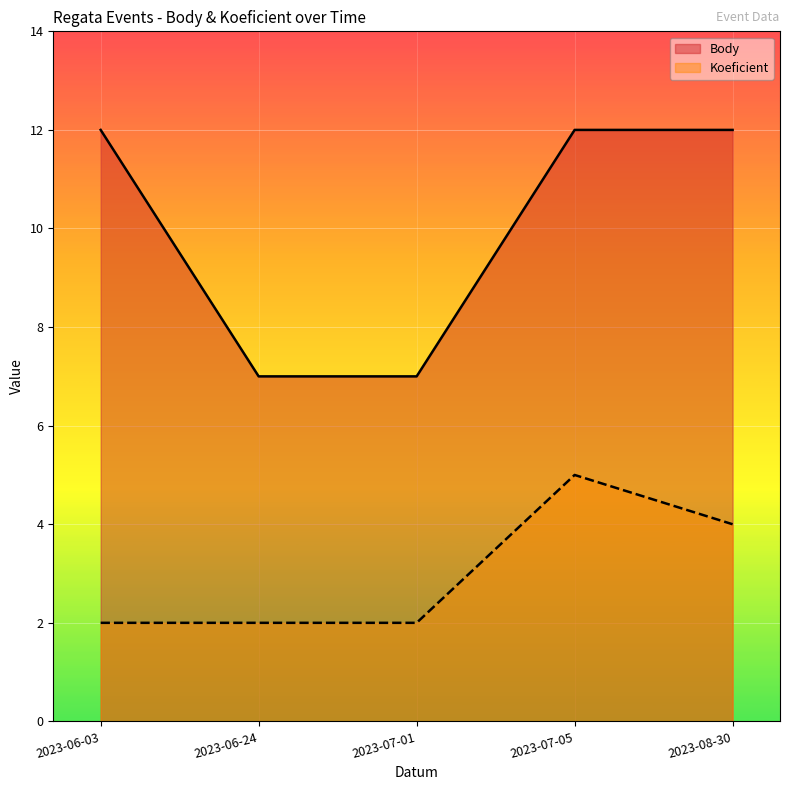

What is the lowest value of the Body series?

7